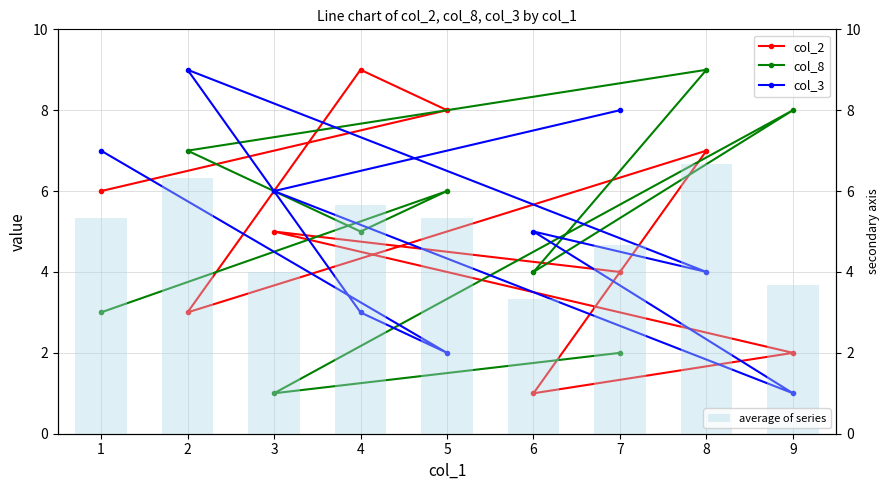

The value of average of series at 5 is 5.3. True or false?

True